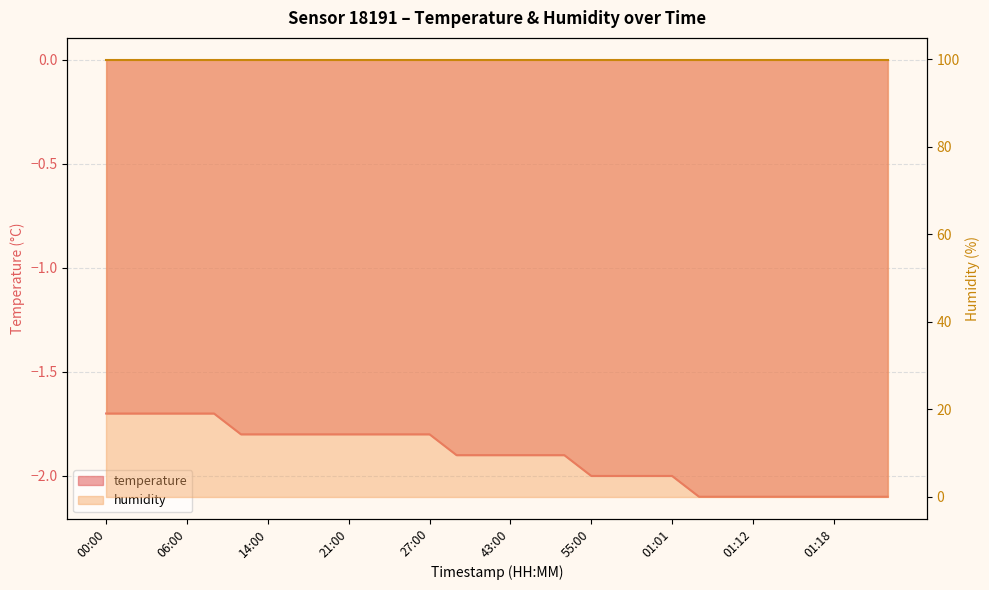

What is the value of the 25th point from the left?

-2.1